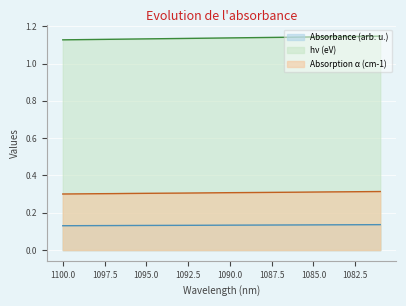

Rank the categories by Absorption α (cm-1) value from lowest to highest.

1100, 1099, 1098, 1097, 1096, 1095, 1094, 1093, 1092, 1091, 1090, 1089, 1088, 1087, 1086, 1085, 1084, 1083, 1082, 1081